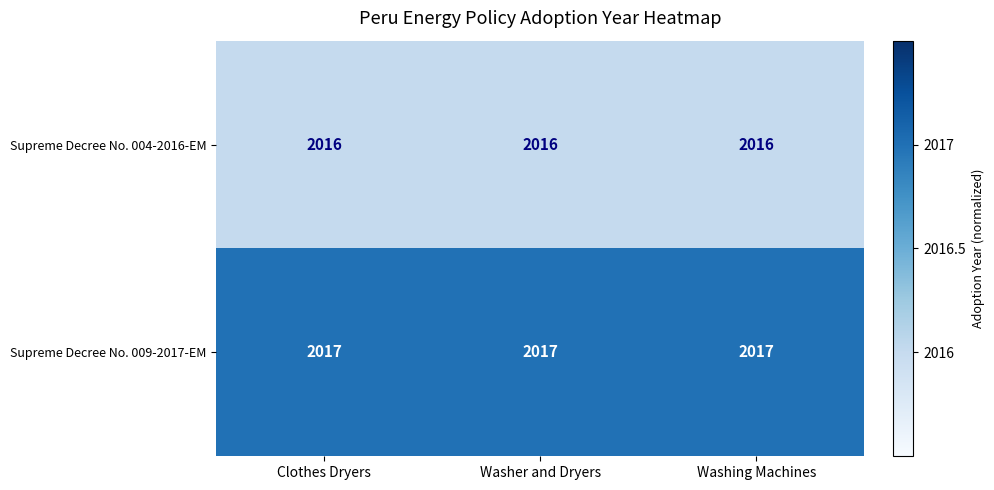

What is the total value across all series at Clothes Dryers?

4033